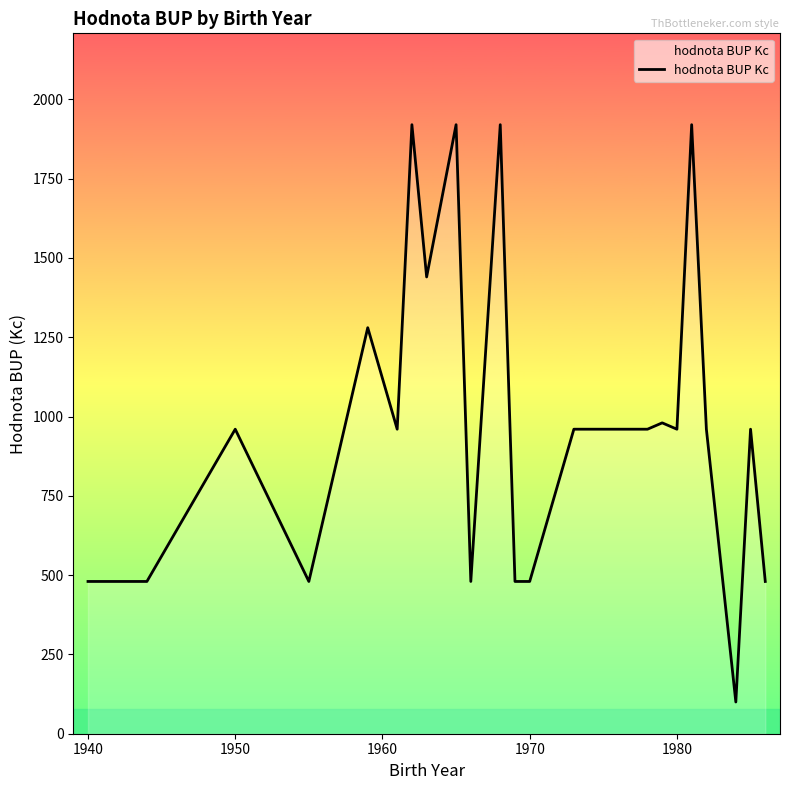

What is the minimum value shown in the chart?

100